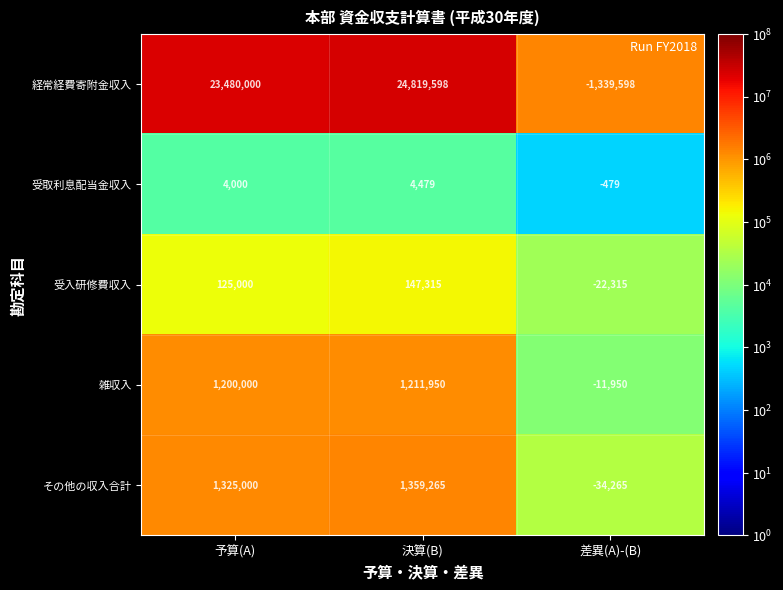

What is the difference between the highest and lowest values at 差異(A)-(B)?

1339119